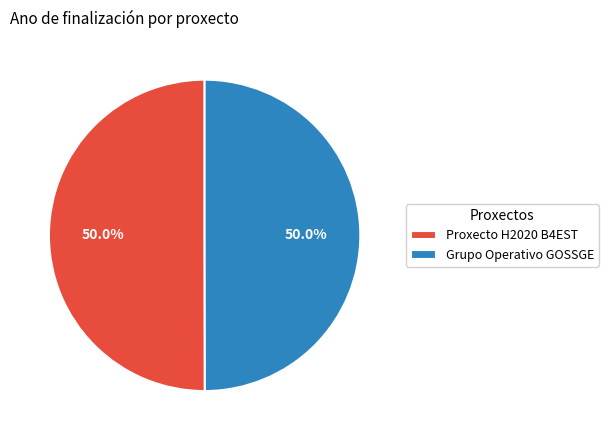

Combined, do Grupo Operativo GOSSGE and Proxecto H2020 B4EST account for over 50%?

Yes